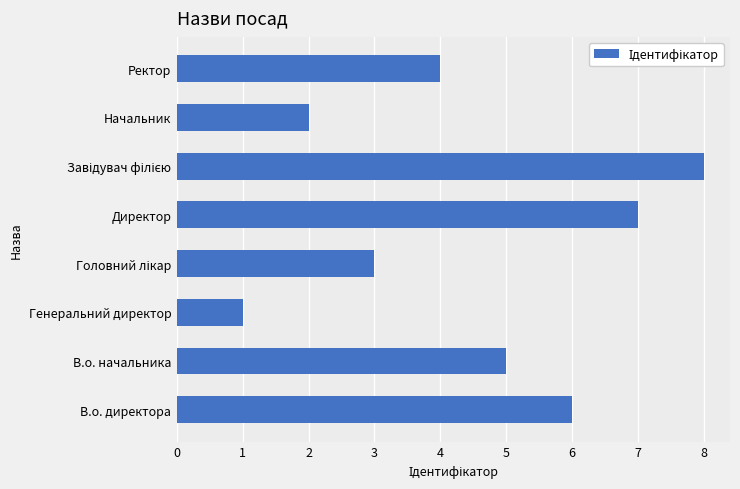

Reading top to bottom, list all the values displayed in this chart.

4	2	8	7	3	1	5	6